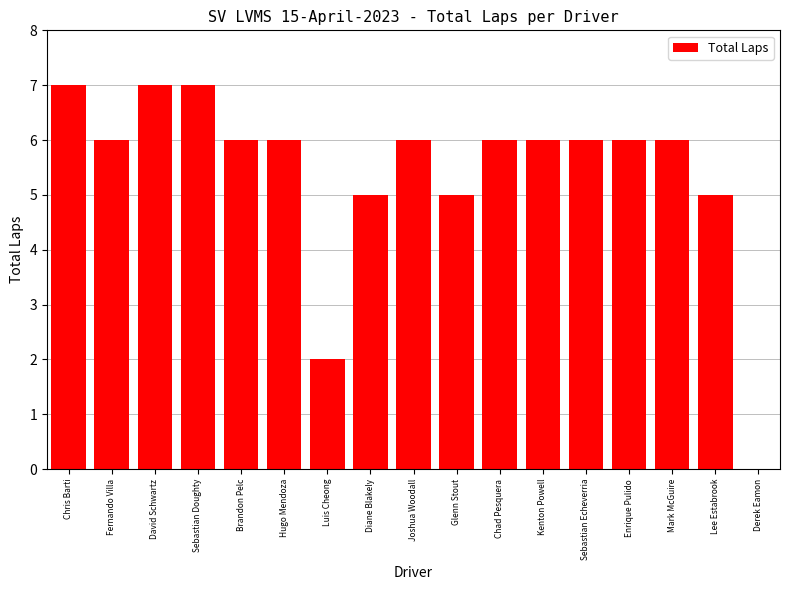

What is the maximum value shown in the chart?

7